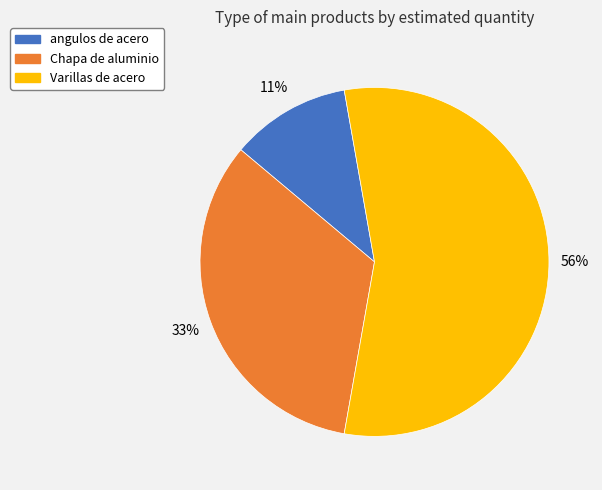

How many segments does this pie chart have?

3